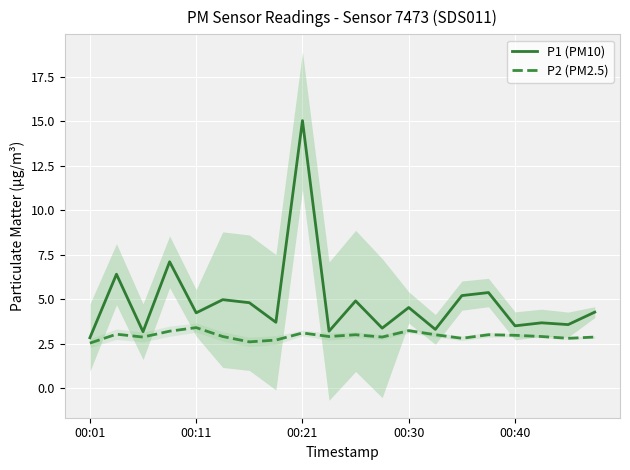

Reading right to left, what are all the values shown in this chart?

P1 (PM10): 4.3	3.6	3.7	3.5	5.4	5.2	3.3	4.5	3.4	4.9	3.2	15.0	3.7	4.8	5.0	4.2	7.1	3.2	6.4	2.8
P2 (PM2.5): 2.9	2.8	2.9	3.0	3.0	2.8	3.0	3.2	2.9	3.0	2.9	3.1	2.7	2.6	2.9	3.4	3.2	2.9	3.0	2.5